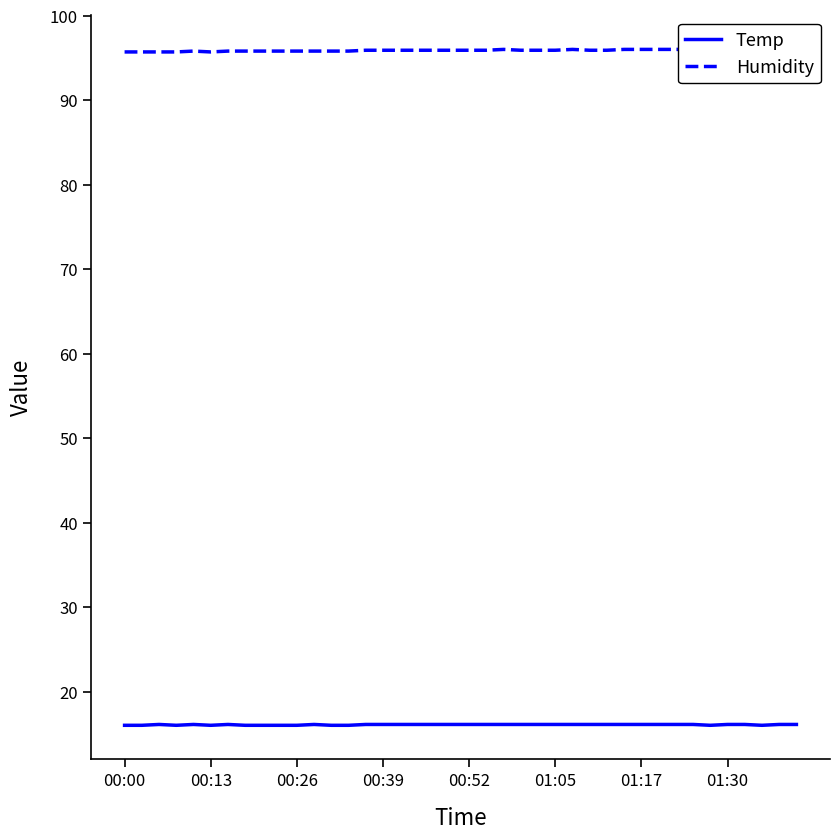

The value of Humidity at 9 is 95.8. True or false?

True